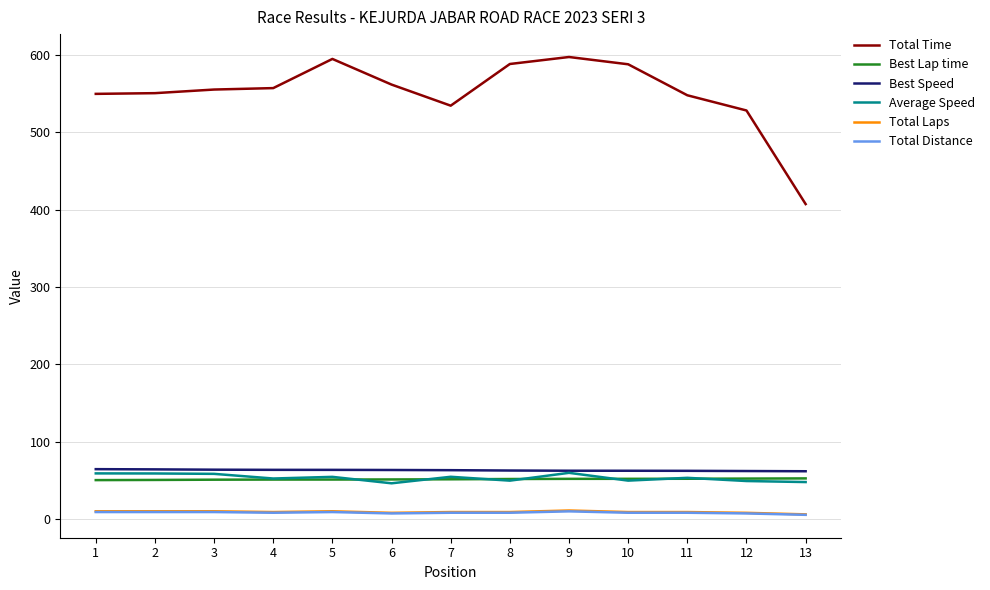

True or false: Best Lap time and Total Laps intersect in this chart.

False